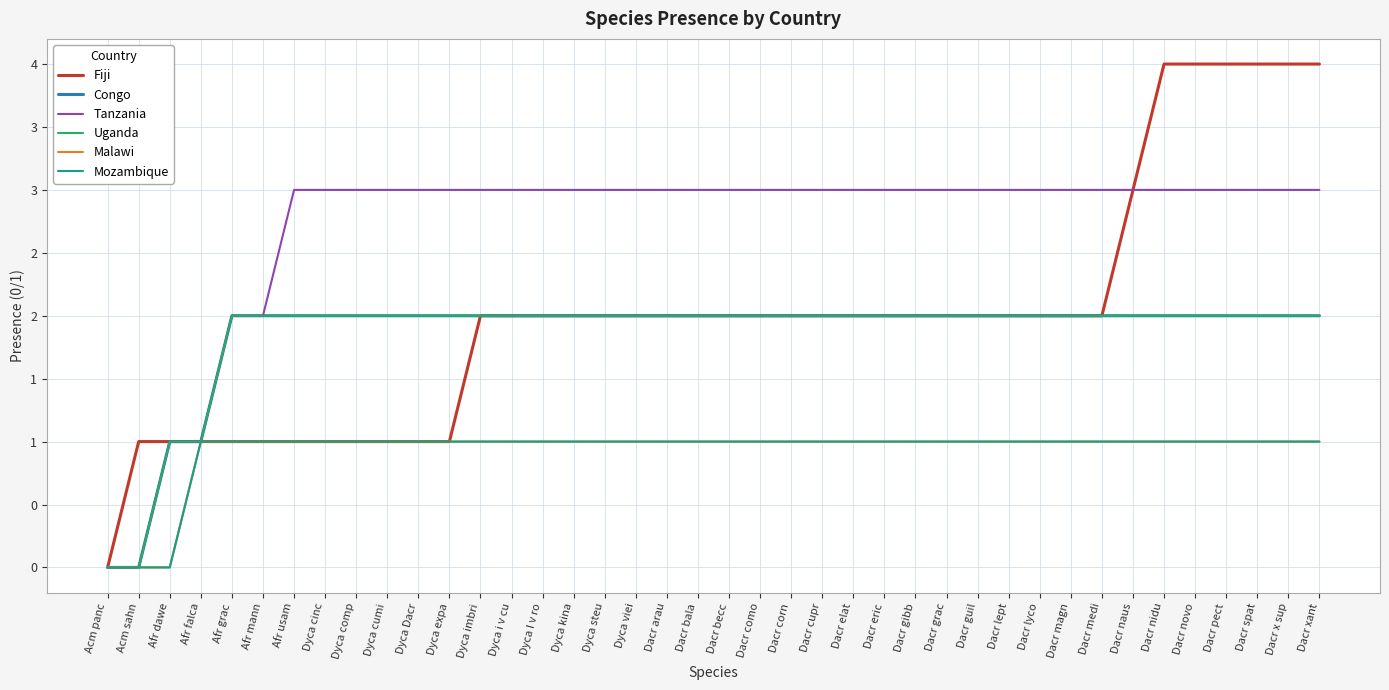

What is the greatest value displayed?

4